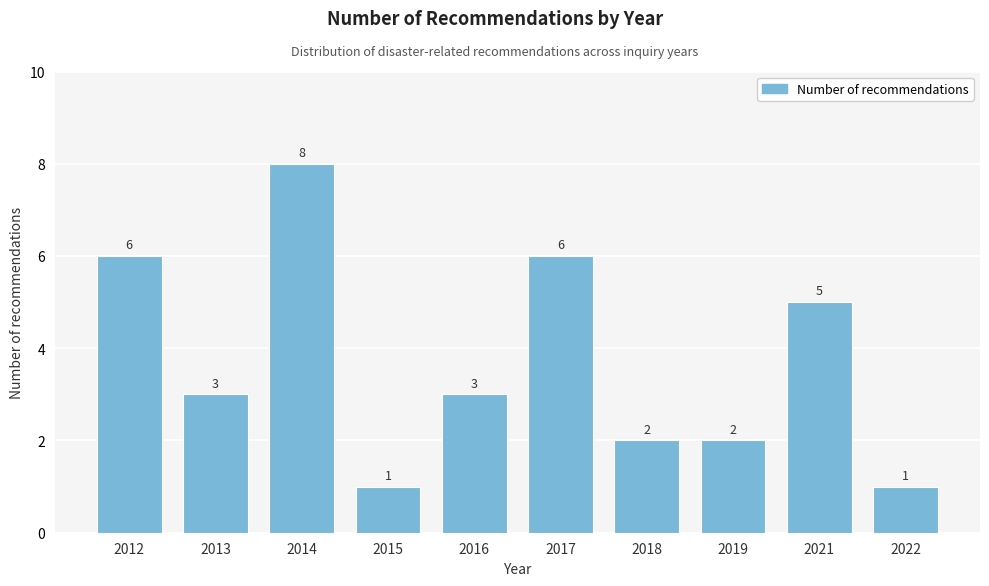

Reading right to left, extract all data points from this chart.

2022=1	2021=5	2019=2	2018=2	2017=6	2016=3	2015=1	2014=8	2013=3	2012=6